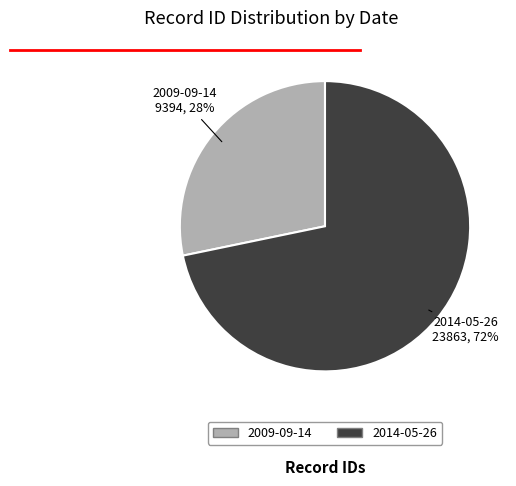

Rank the categories by value from highest to lowest.

2014-05-26, 2009-09-14